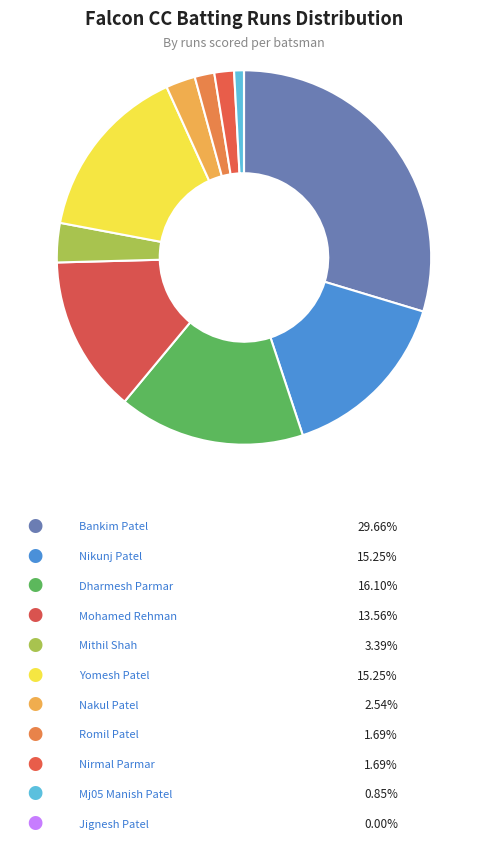

Count the number of slices in the pie.

11